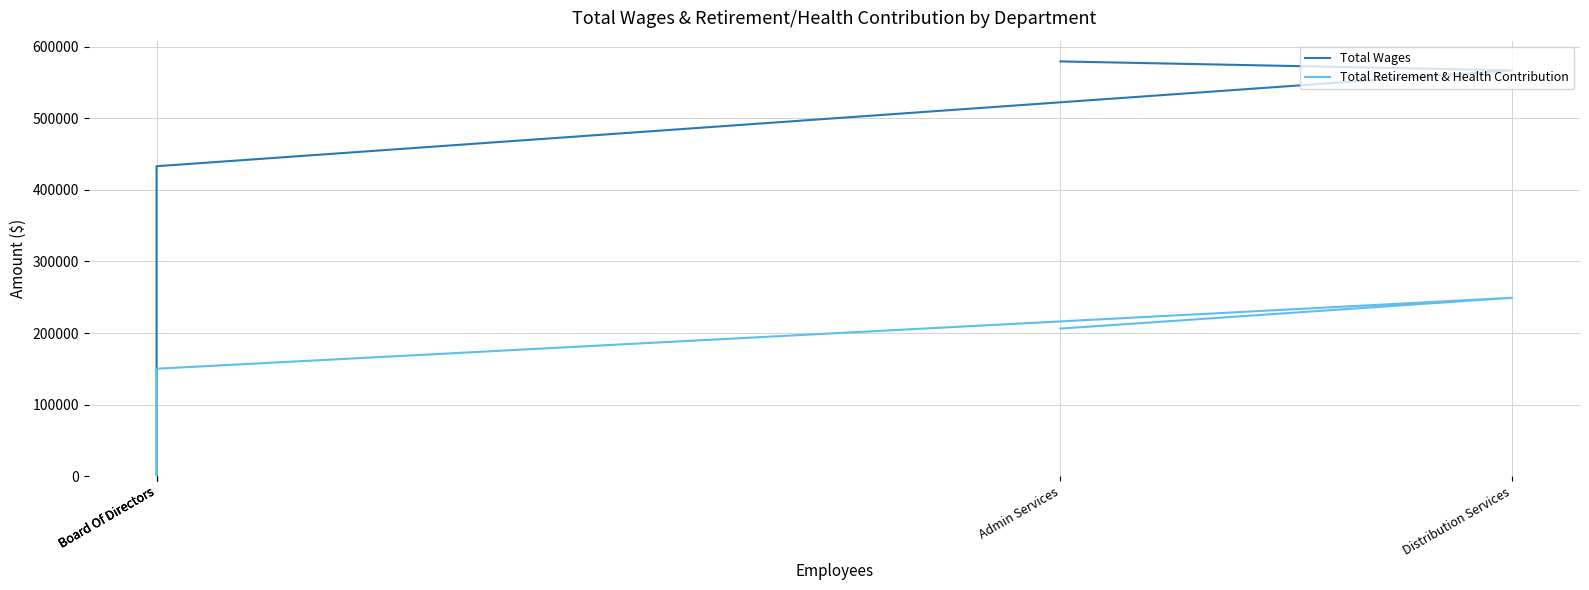

At which category does the chart reach its minimum across all series?

Board Of Directors